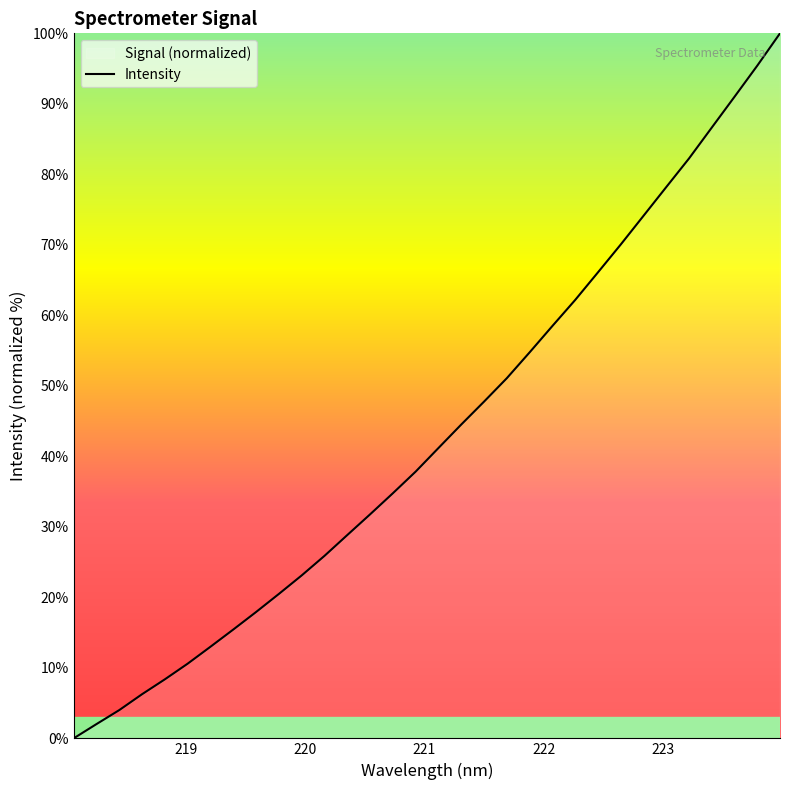

What is the maximum value shown in the chart?

100.0